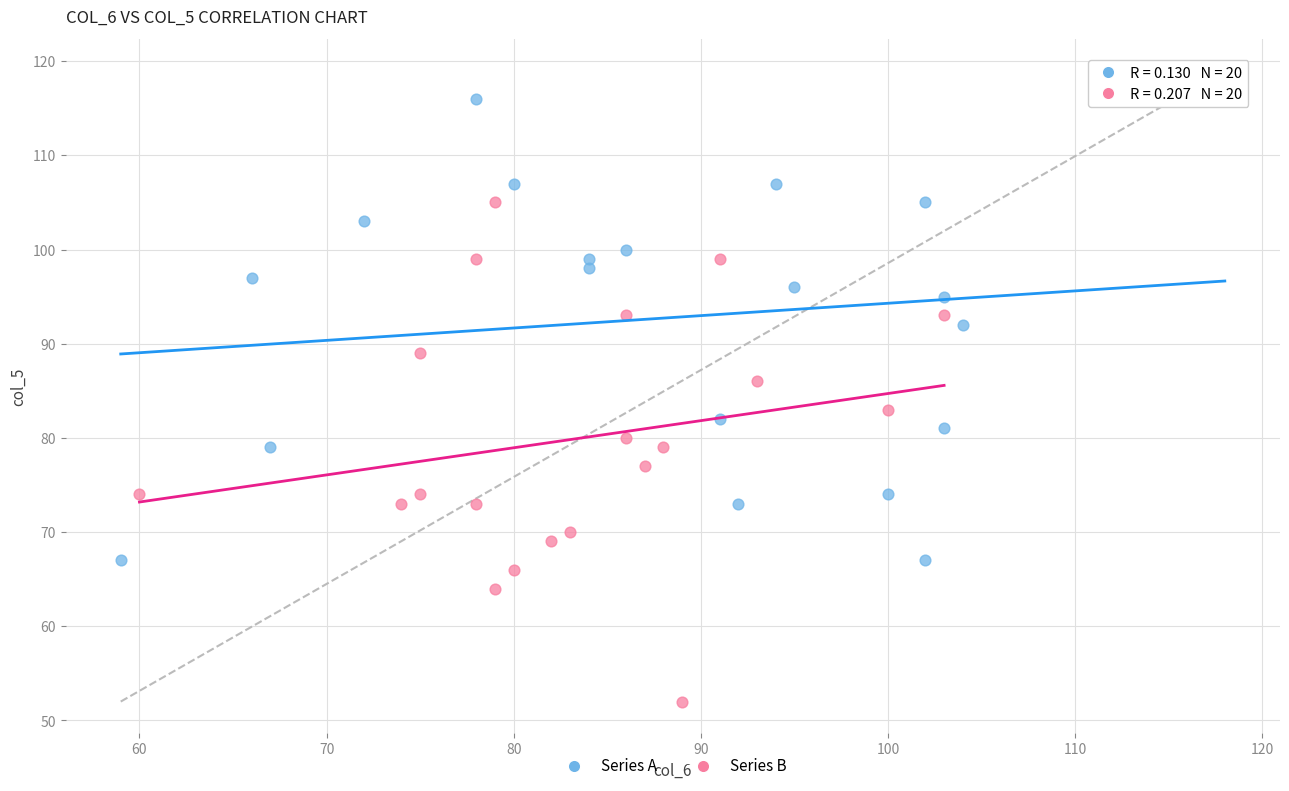

What are all the series names shown in the legend?

Series A, Series B